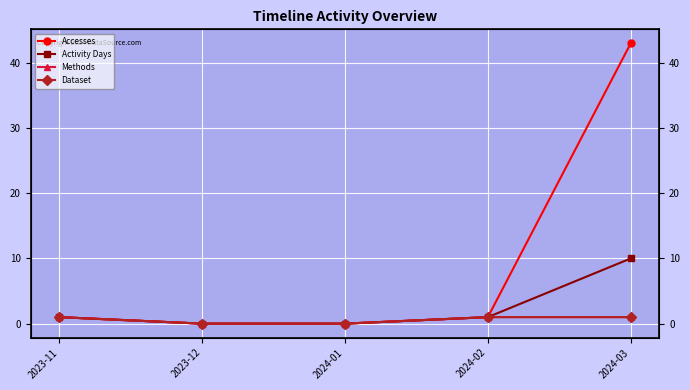

List the series in order of their peak value, lowest first.

Methods, Dataset, Activity Days, Accesses